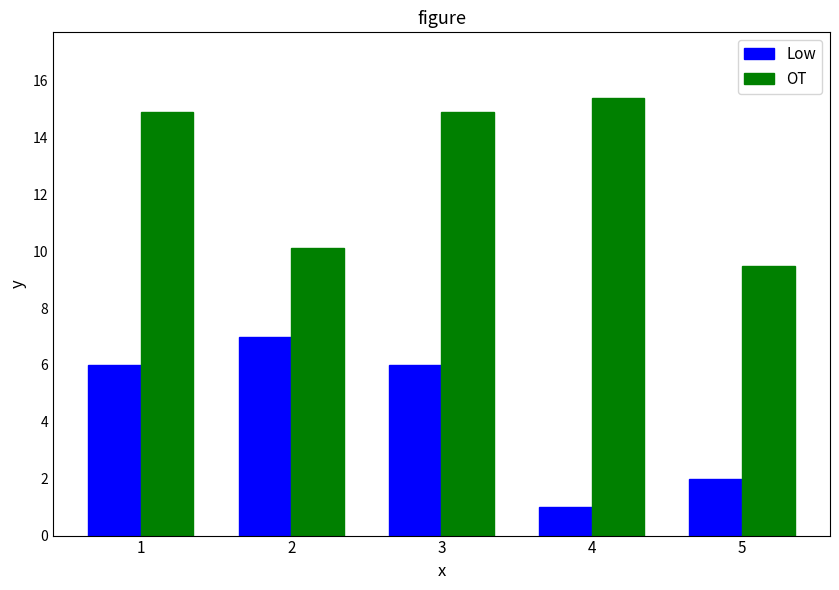

List the series in order of their peak value, lowest first.

Low, OT